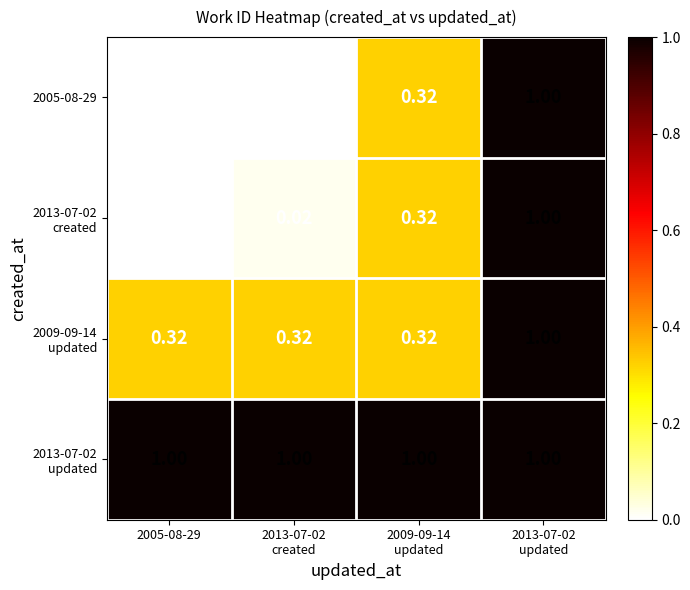

How many distinct data groups are displayed?

4